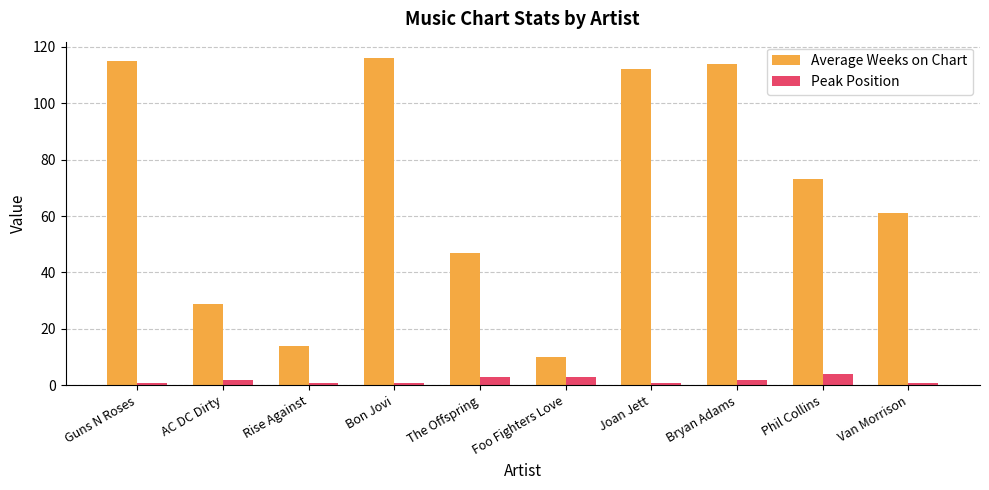

How many data points in Average Weeks on Chart are less than 73?

5